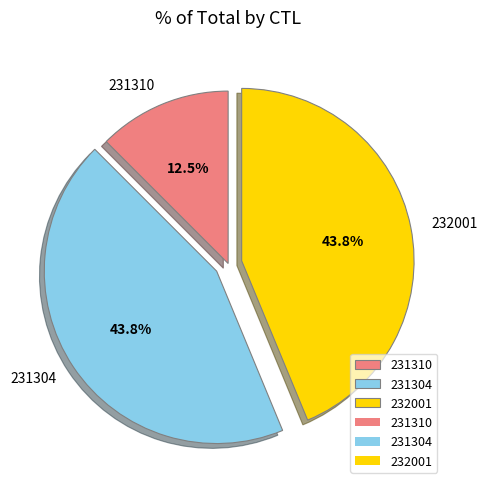

Does any single category account for the majority?

No